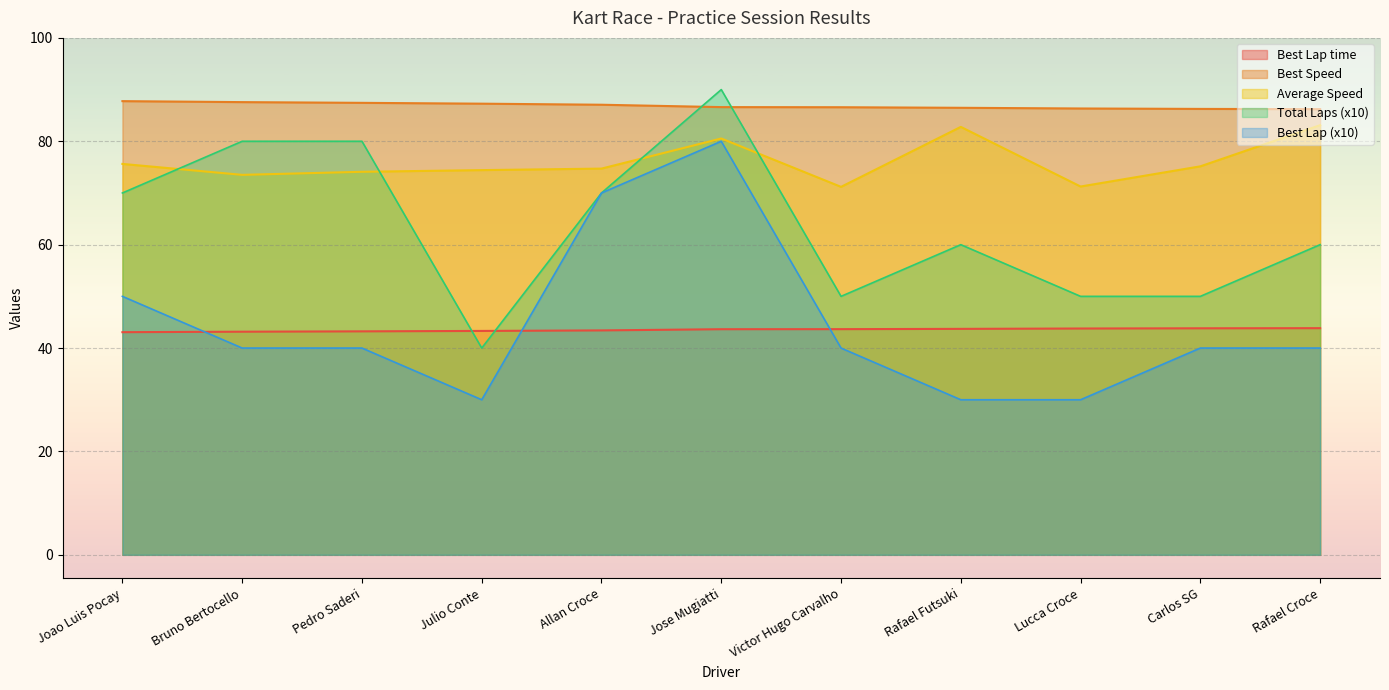

What position from the left is Rafael Croce?

11